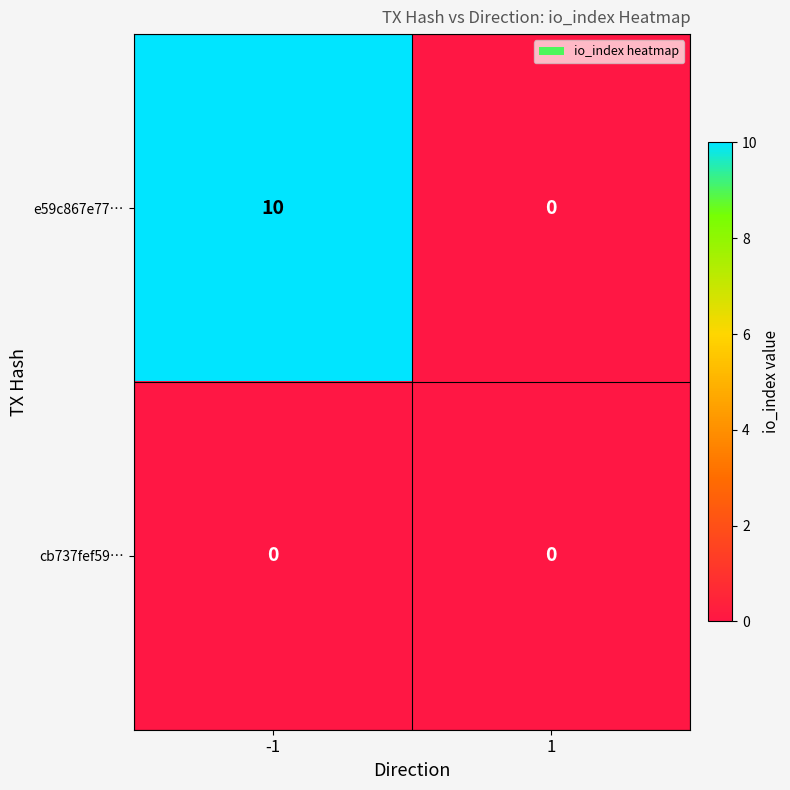

Count the number of categories in the chart.

2